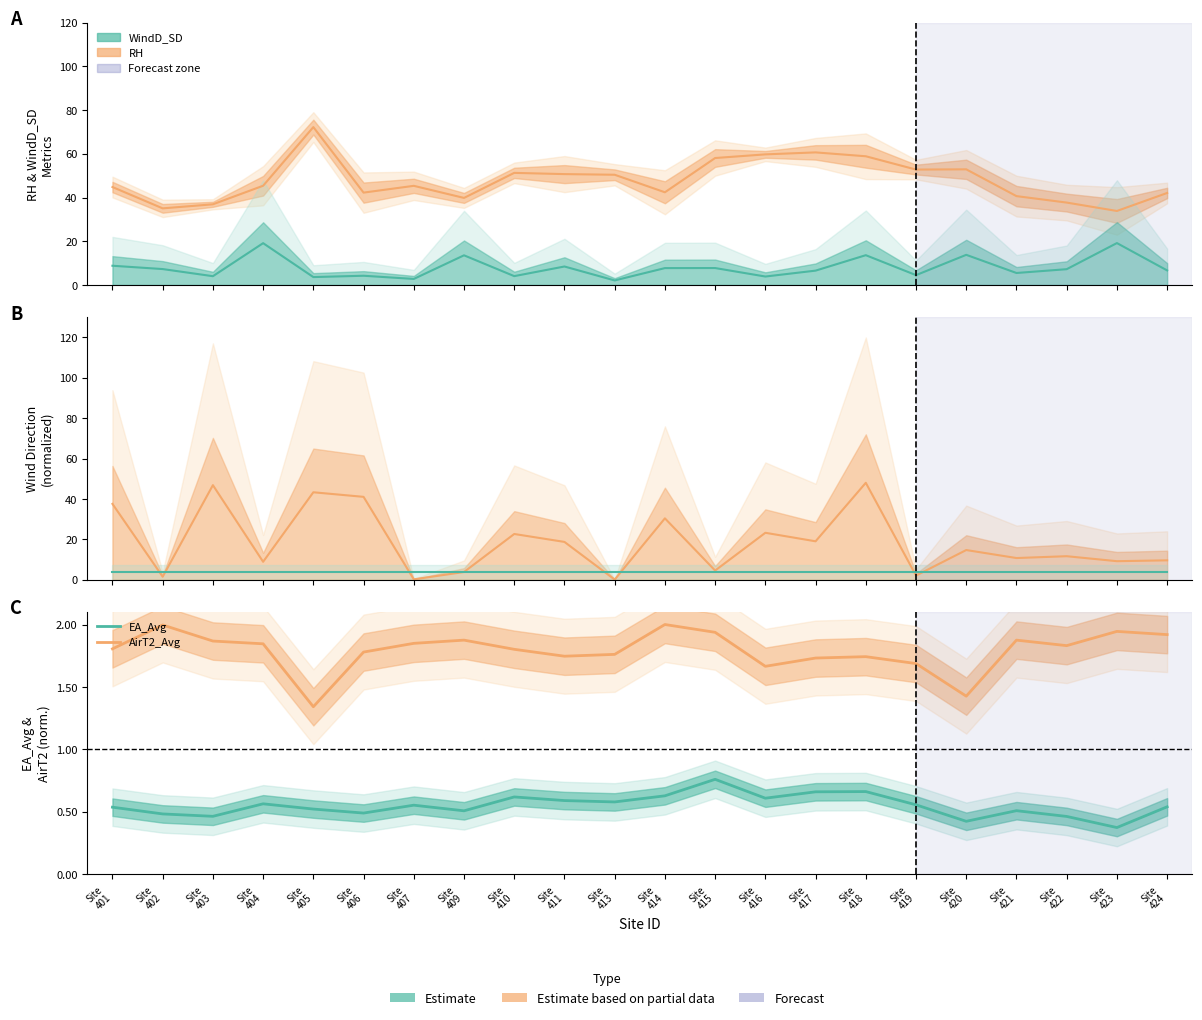

How many categories are shown in the chart?

22